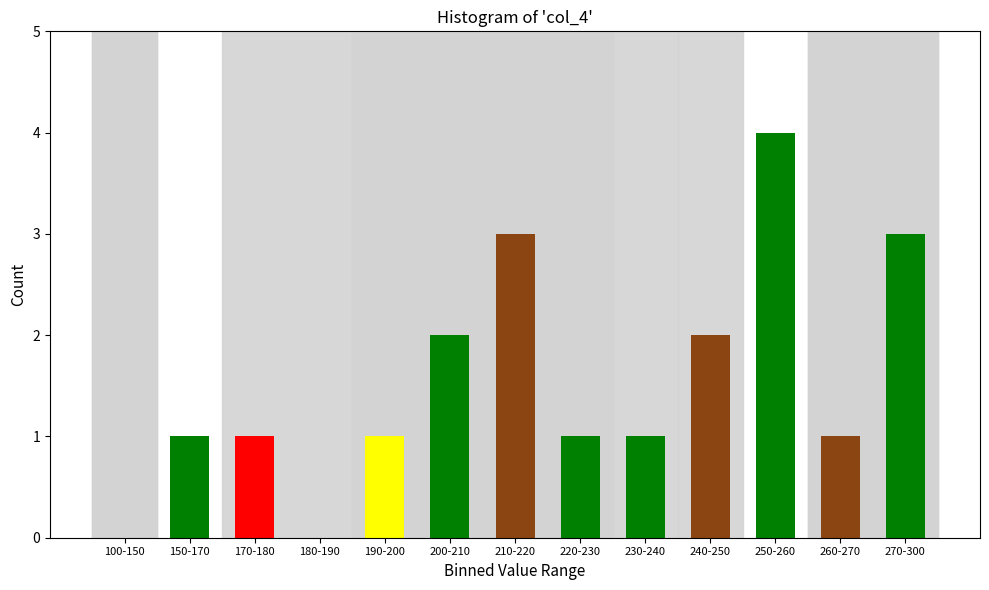

Reading right to left, what are all the values shown in this chart?

270-300=3	260-270=1	250-260=4	240-250=2	230-240=1	220-230=1	210-220=3	200-210=2	190-200=1	180-190=0	170-180=1	150-170=1	100-150=0